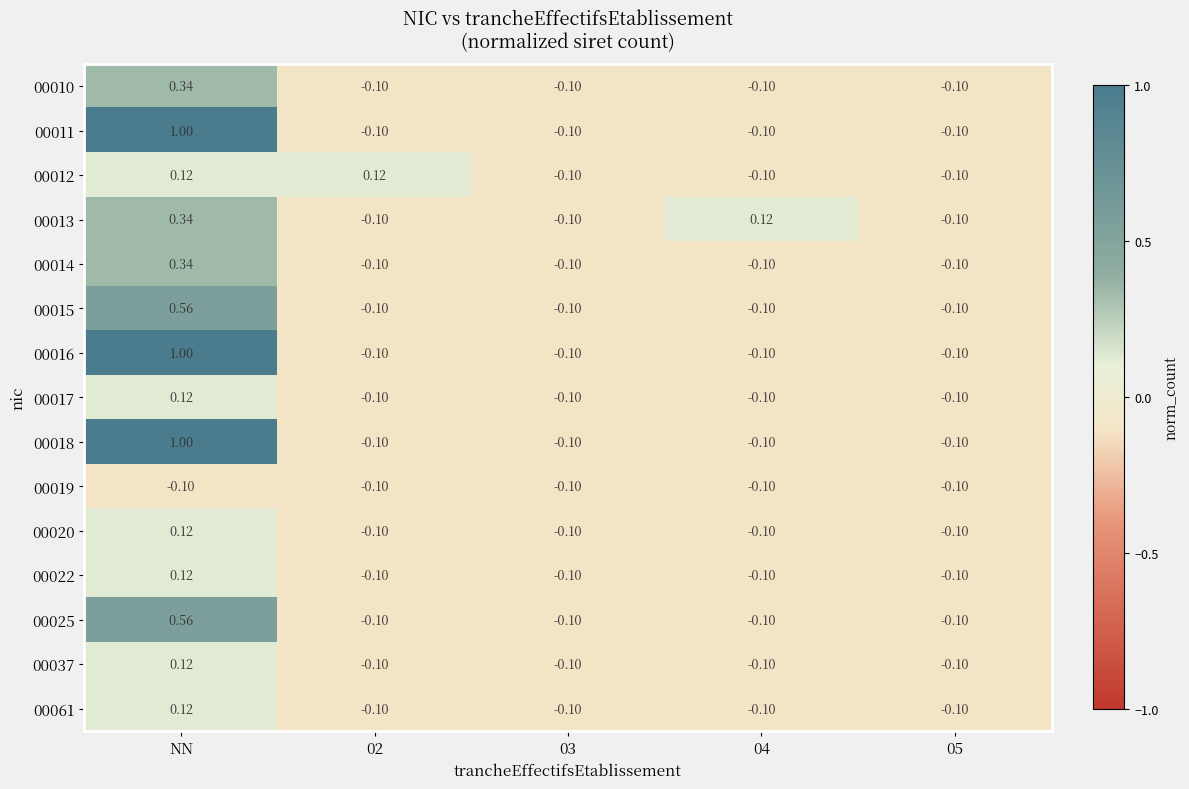

At which category does the chart reach its peak across all series?

NN